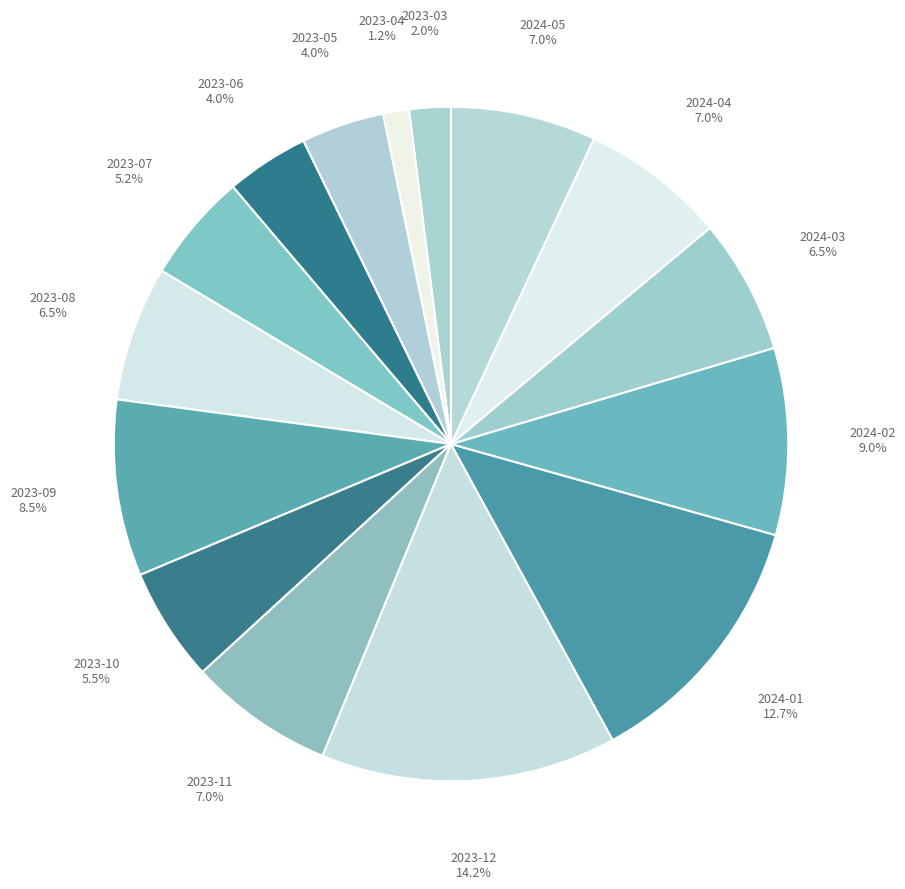

Combined, do 2023-06 and 2024-05 account for over 50%?

No